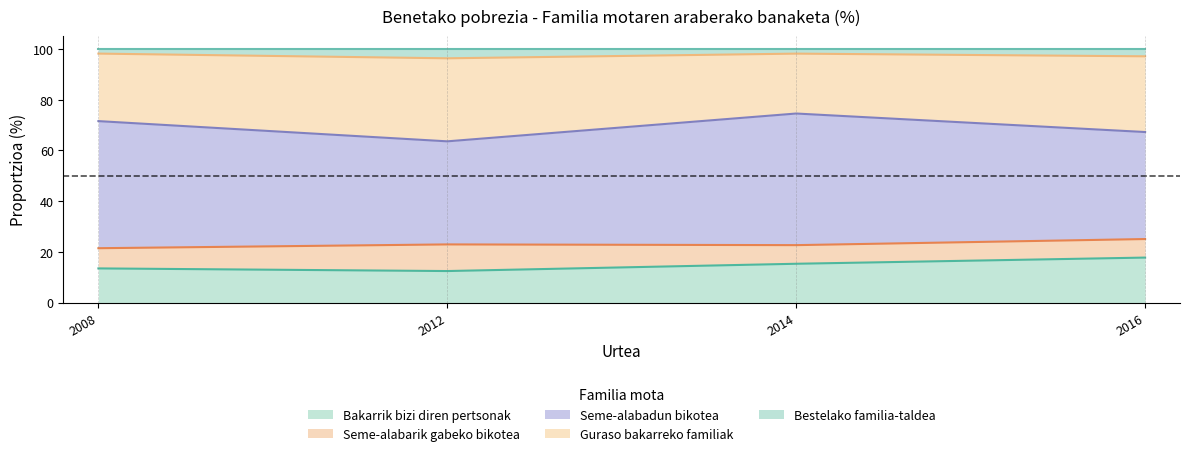

True or false: Bakarrik bizi diren pertsonak has more than 1 interior local peaks.

False